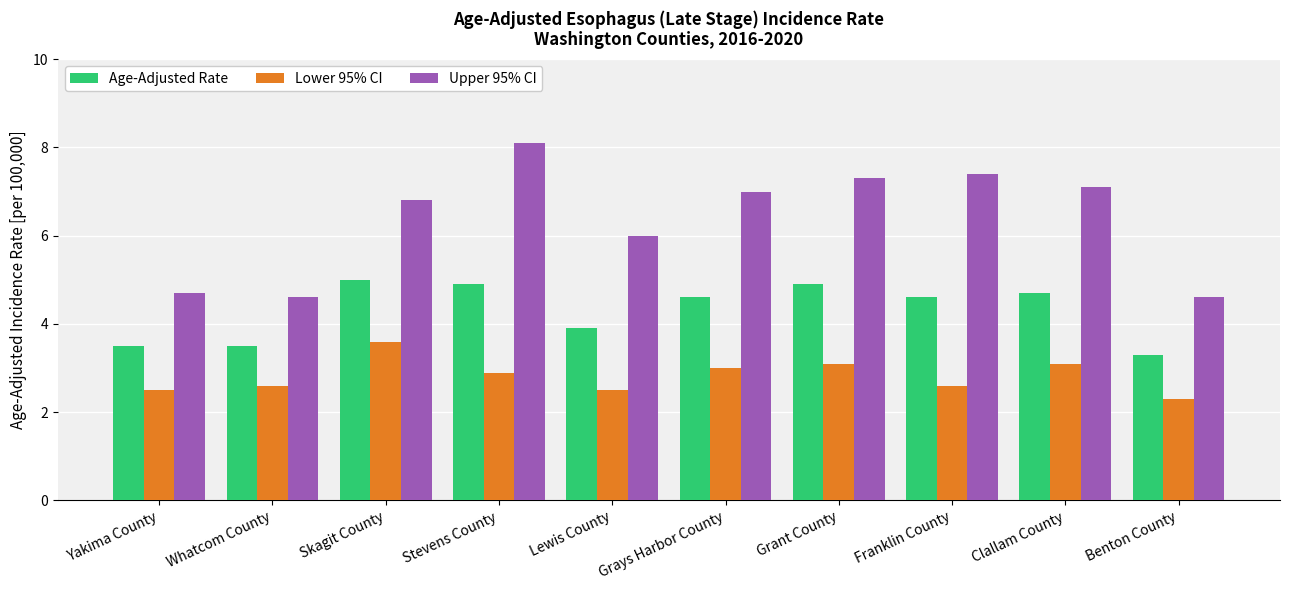

What is the difference between the highest and lowest values at Grays Harbor County?

4.0